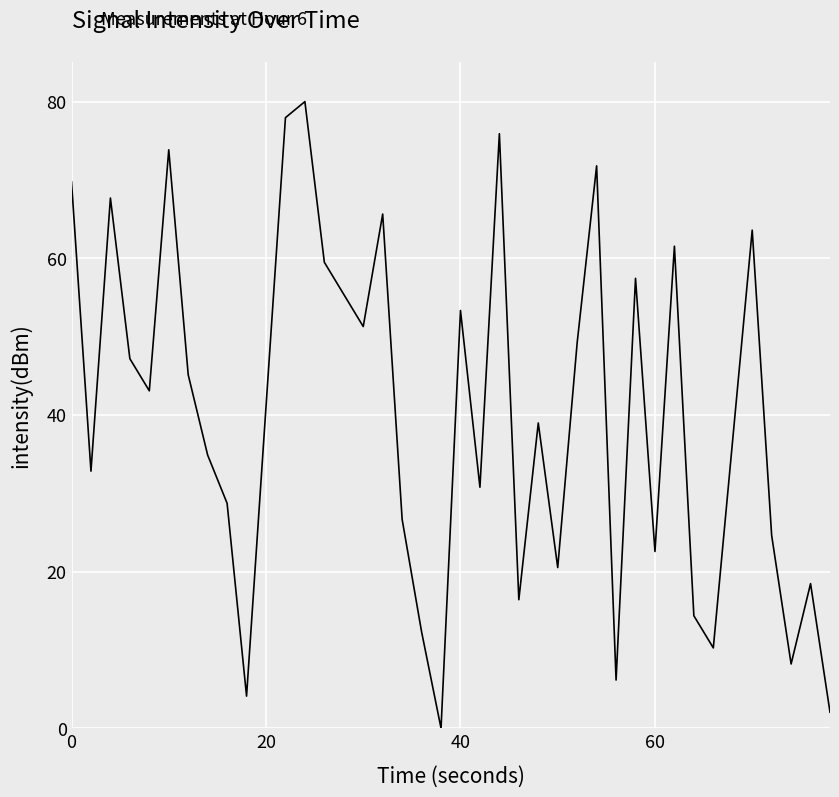

What is the difference between the maximum and minimum values?

80.0